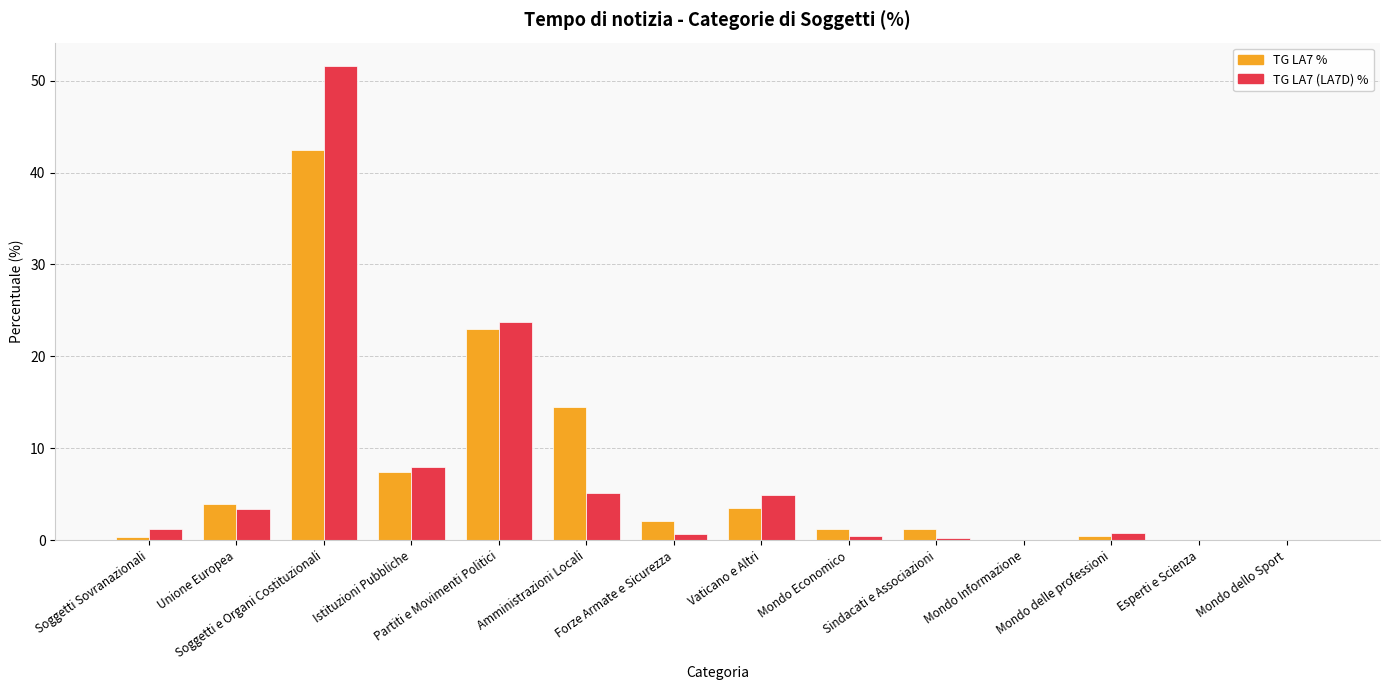

Where does the TG LA7 % series first go above 2?

Unione Europea